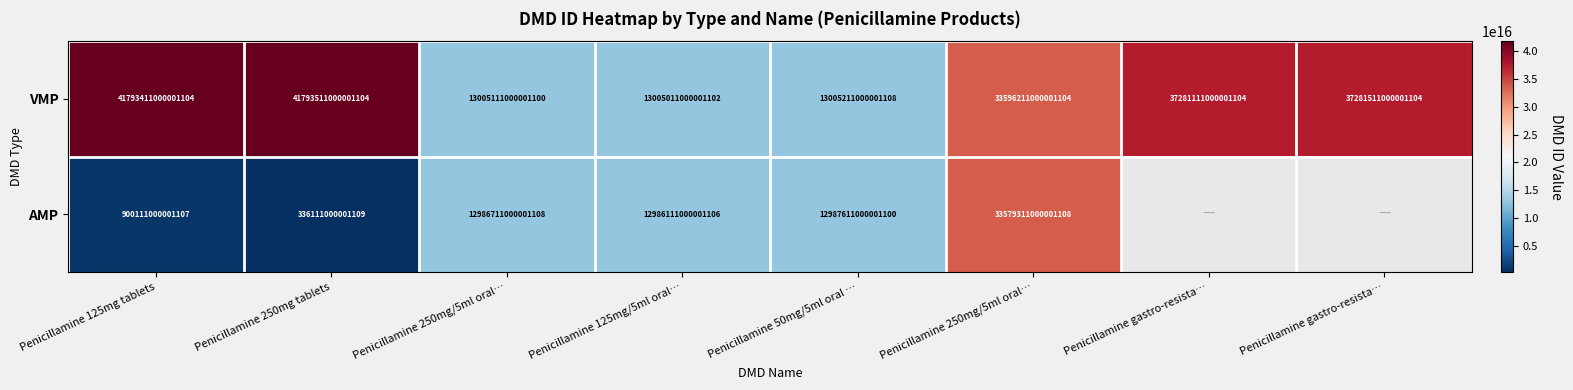

Where is AMP nearest to the value 16957711000001108?

Penicillamine 50mg/5ml oral …